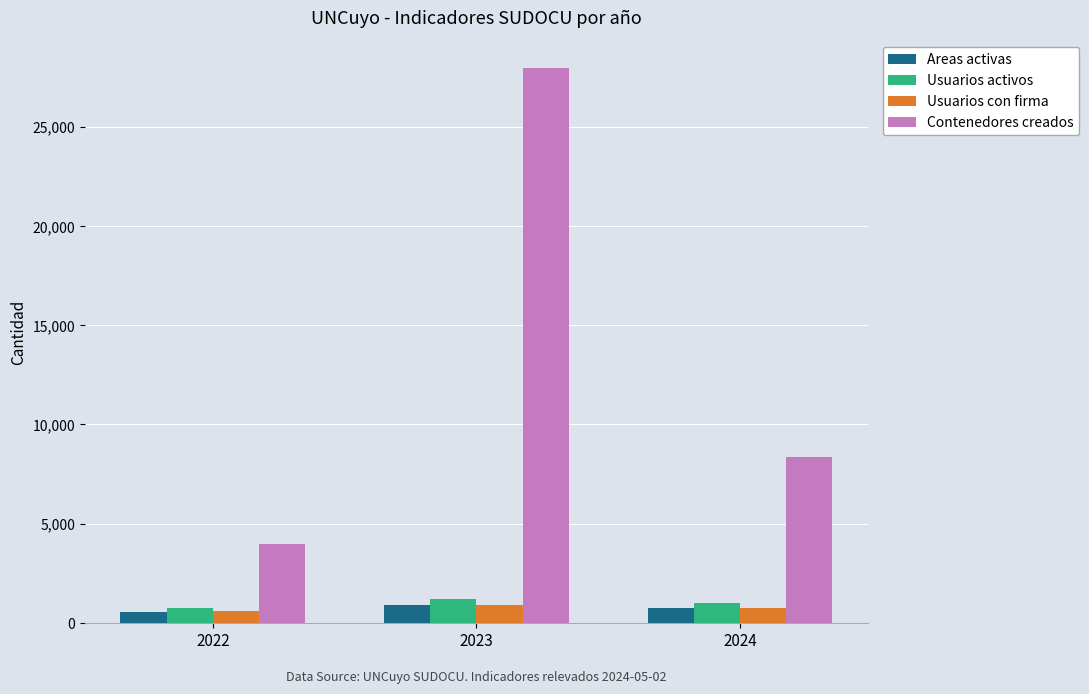

Which series has the largest range (max minus min)?

Contenedores creados